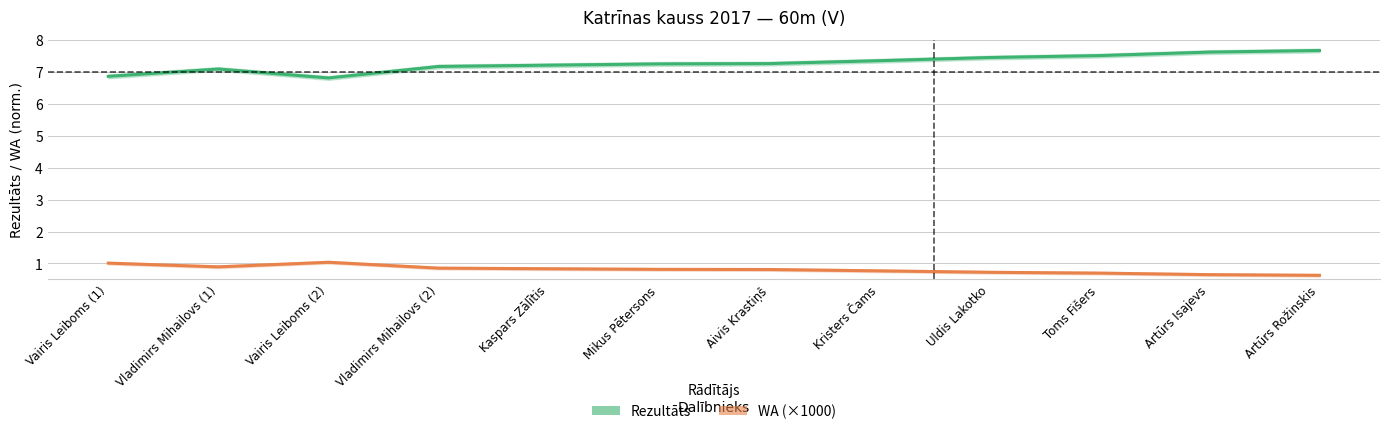

Reading right to left, what are all the values shown in this chart?

Rezultāts: 7.7	7.6	7.5	7.5	7.3	7.3	7.2	7.2	7.2	6.8	7.1	6.9
WA (×1000): 0.6	0.7	0.7	0.7	0.8	0.8	0.8	0.8	0.9	1.0	0.9	1.0